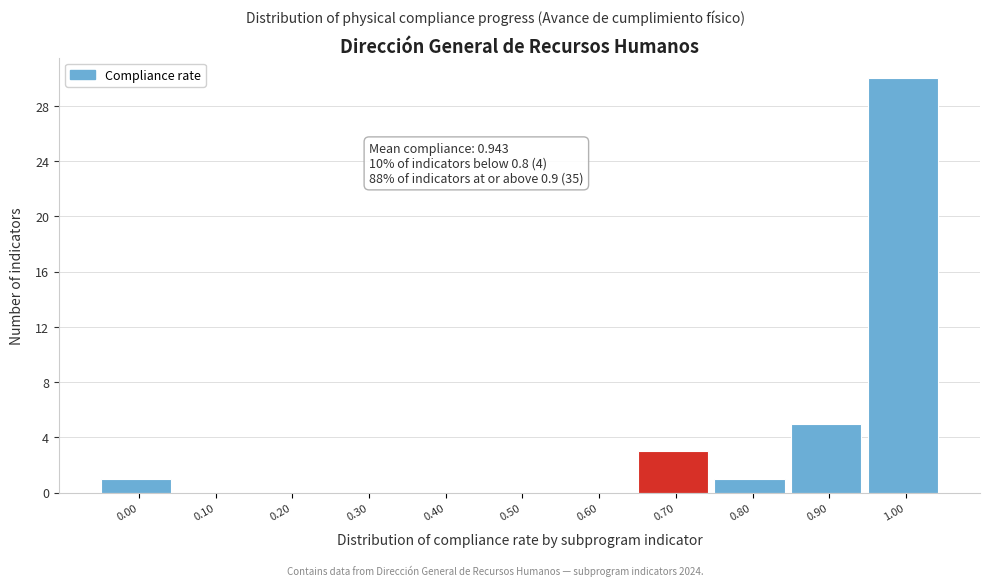

Reading left to right, list all the values displayed in this chart.

0.00=1	0.10=0	0.20=0	0.30=0	0.40=0	0.50=0	0.60=0	0.70=3	0.80=1	0.90=5	1.00=30